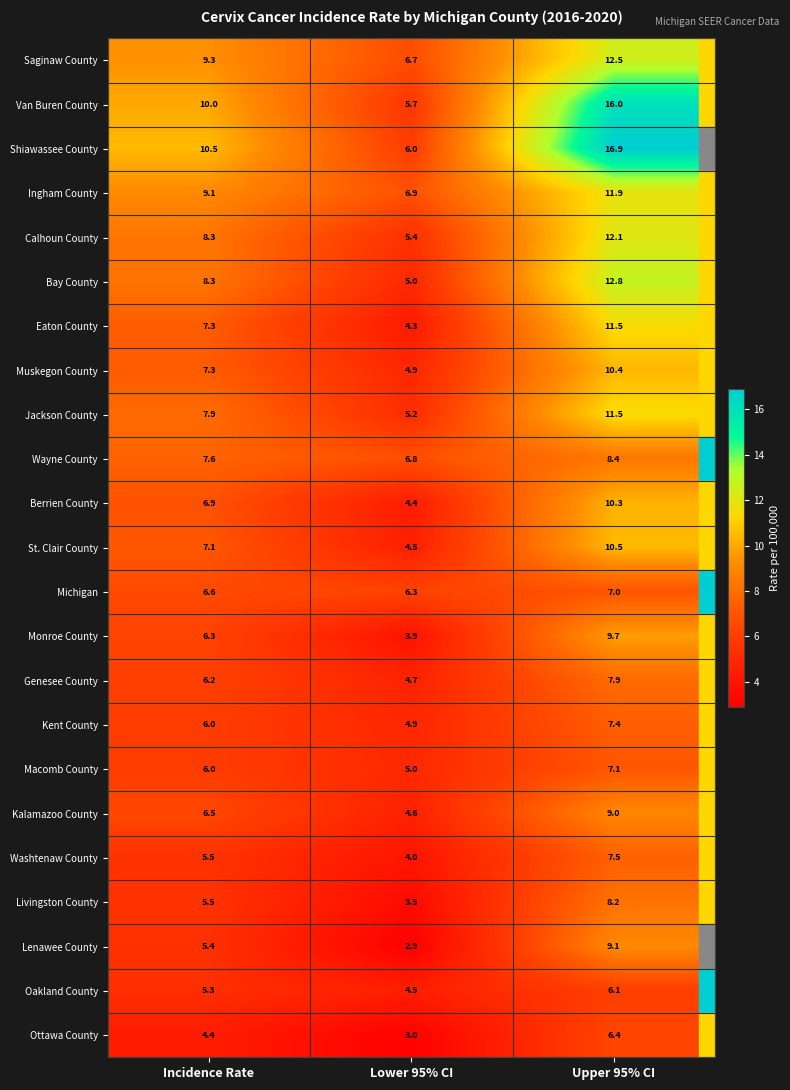

At which label does Bay County reach its peak?

Upper 95% CI